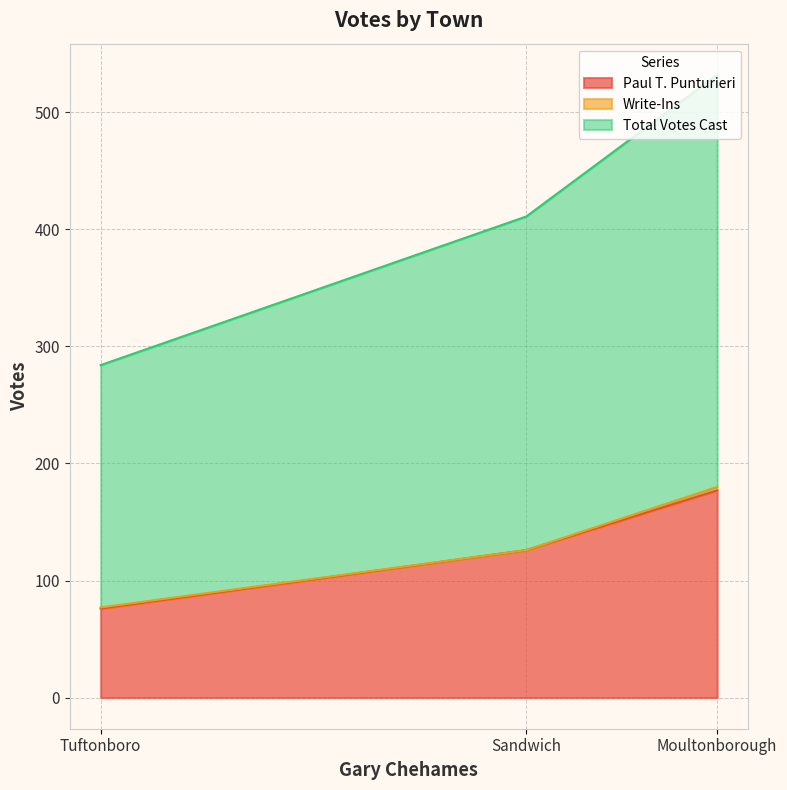

Is it true that Paul T. Punturieri equals 295 at Moultonborough?

False